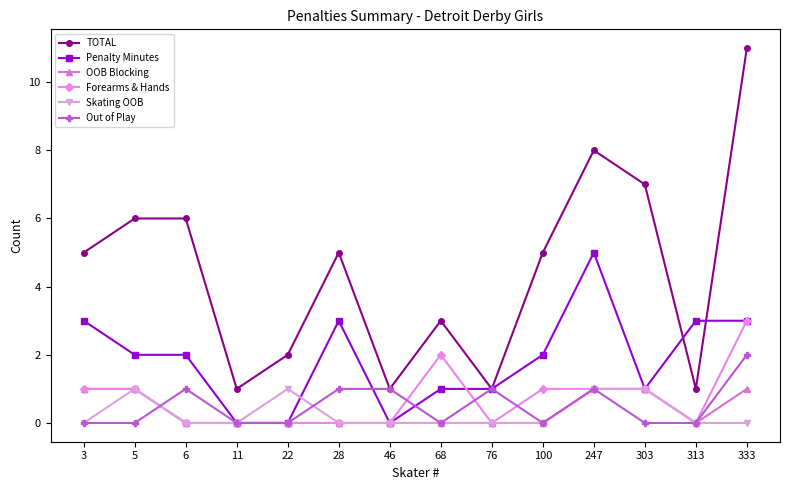

What are all the series names shown in the legend?

TOTAL, Penalty Minutes, OOB Blocking, Forearms & Hands, Skating OOB, Out of Play